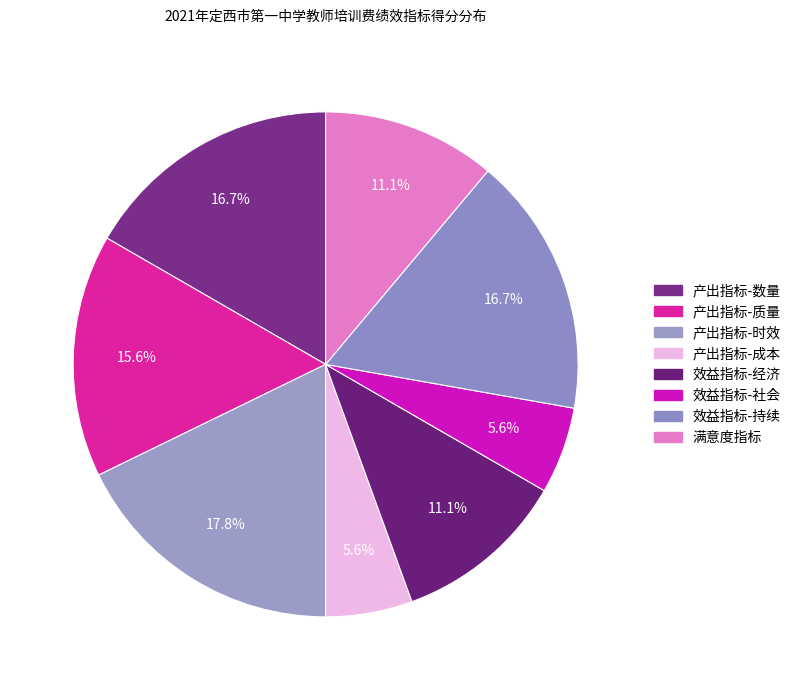

How many segments does this pie chart have?

8